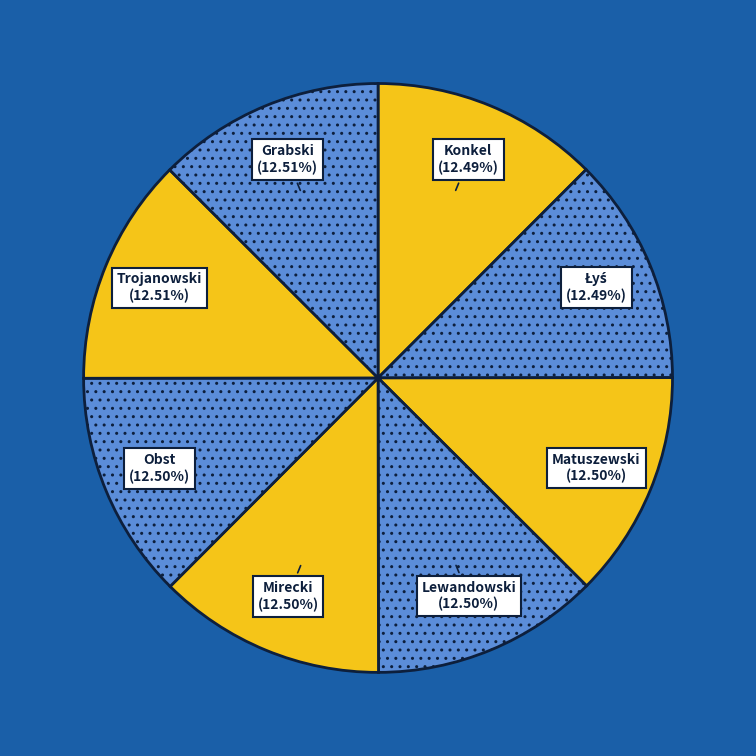

Is there a majority slice in this chart?

No